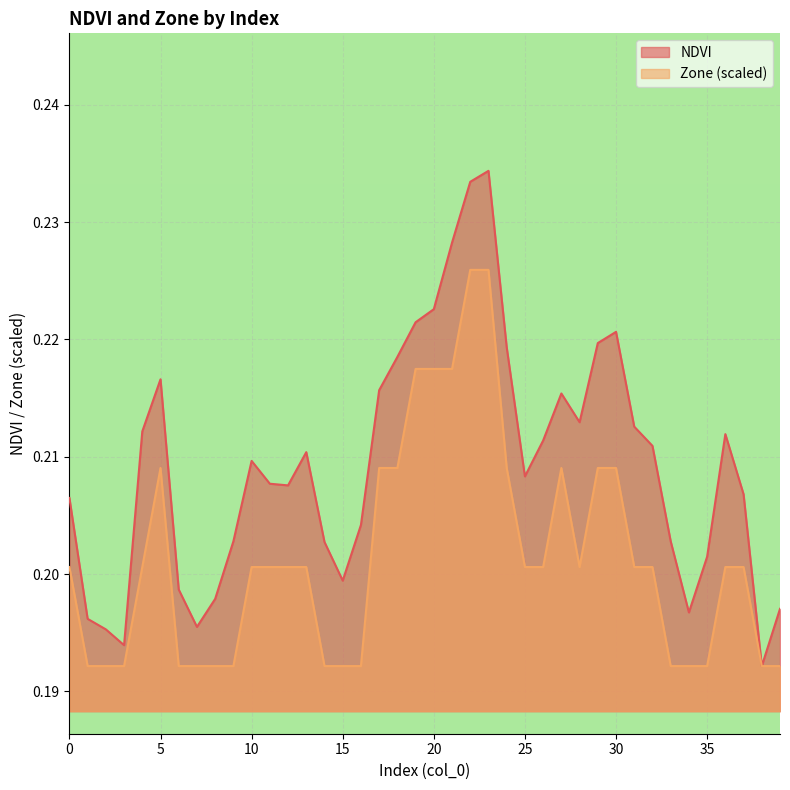

Between 37 and 4, which is larger?

4